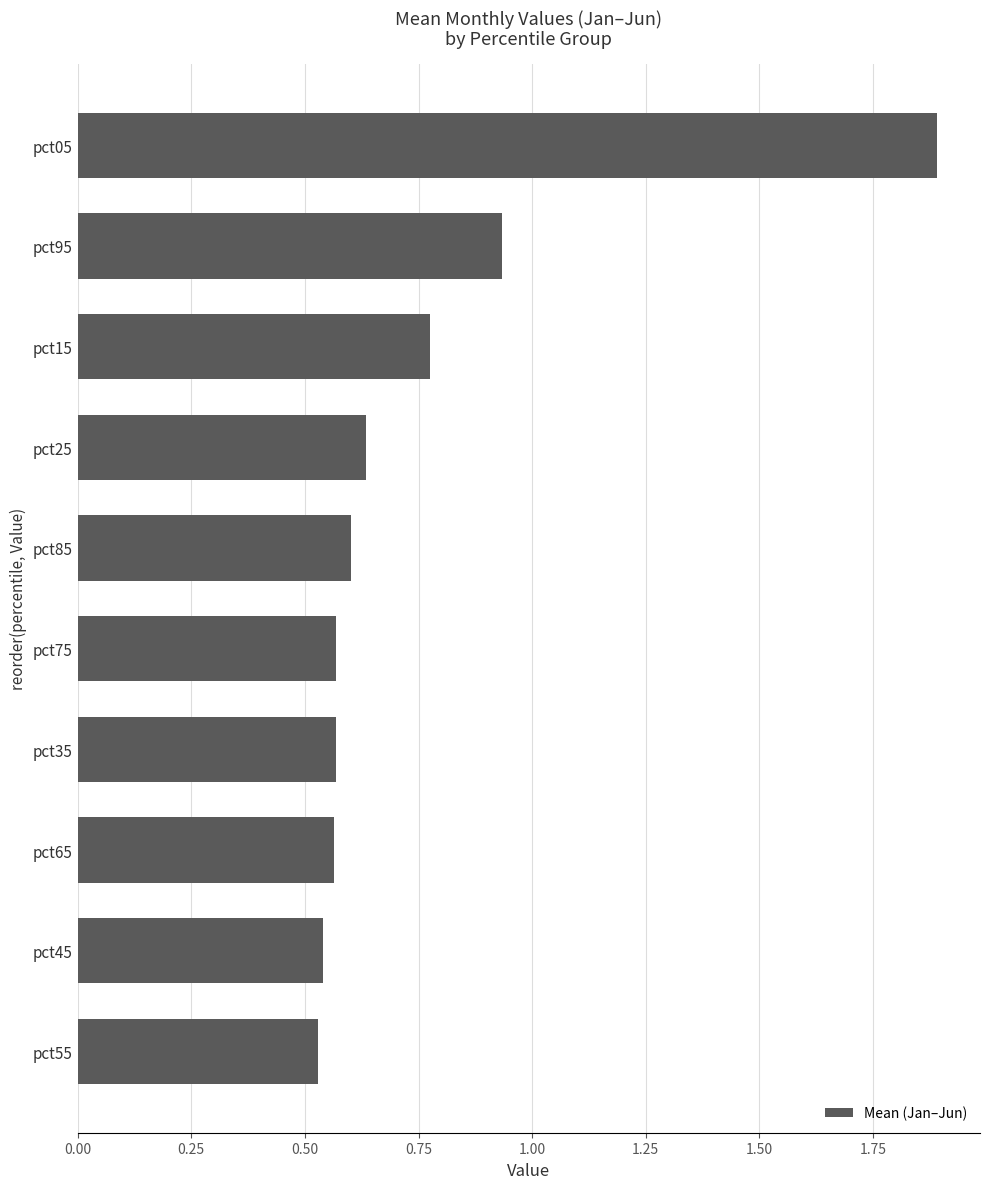

Where is the data nearest to the value 1?

pct95